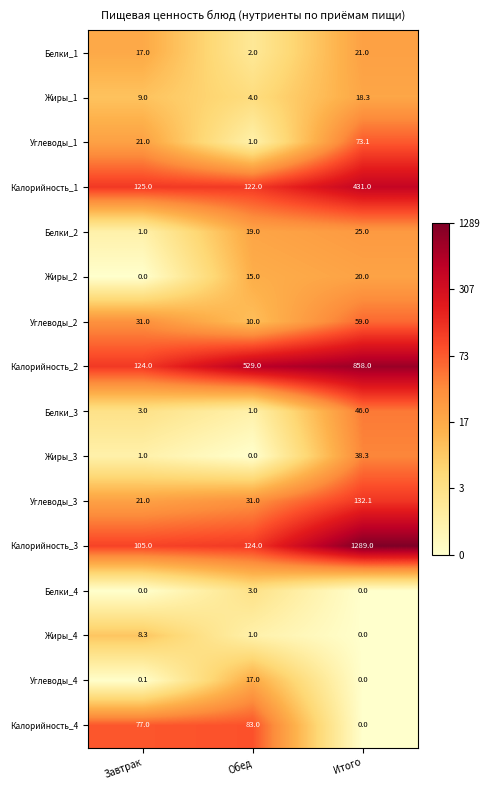

What is the sum of all Жиры_1 values?

31.3